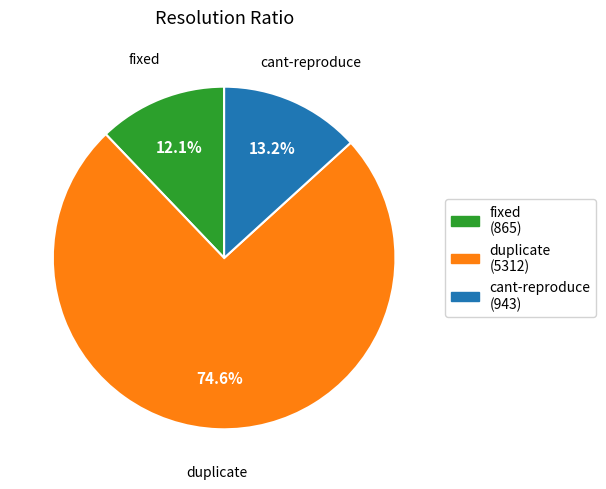

Is it true that duplicate is 75% of the pie?

True